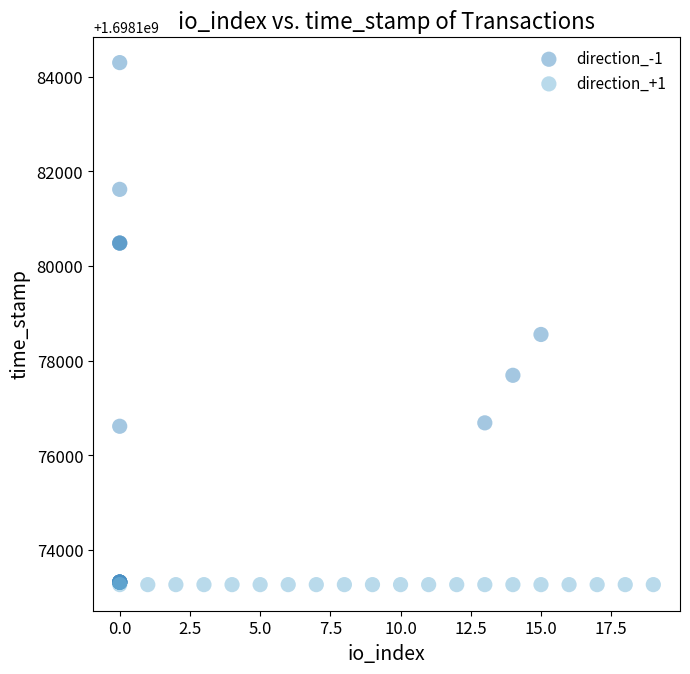

What are all the series names shown in the legend?

direction_-1, direction_+1